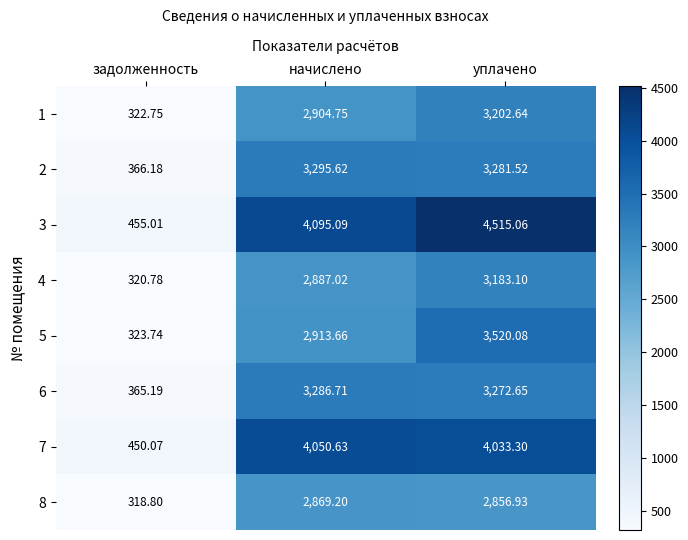

At which category does the chart reach its minimum across all series?

задолженность